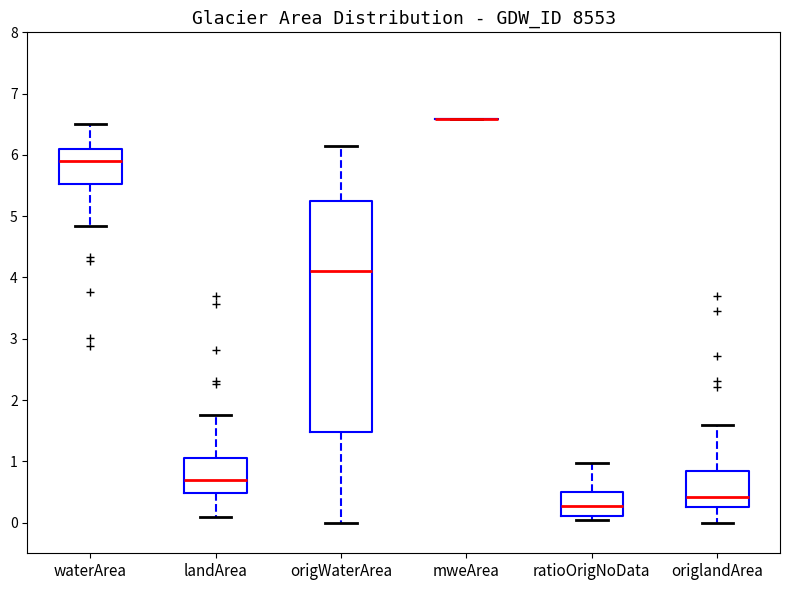

Comparing the boxes themselves (not the whiskers), which one is the tallest?

origWaterArea